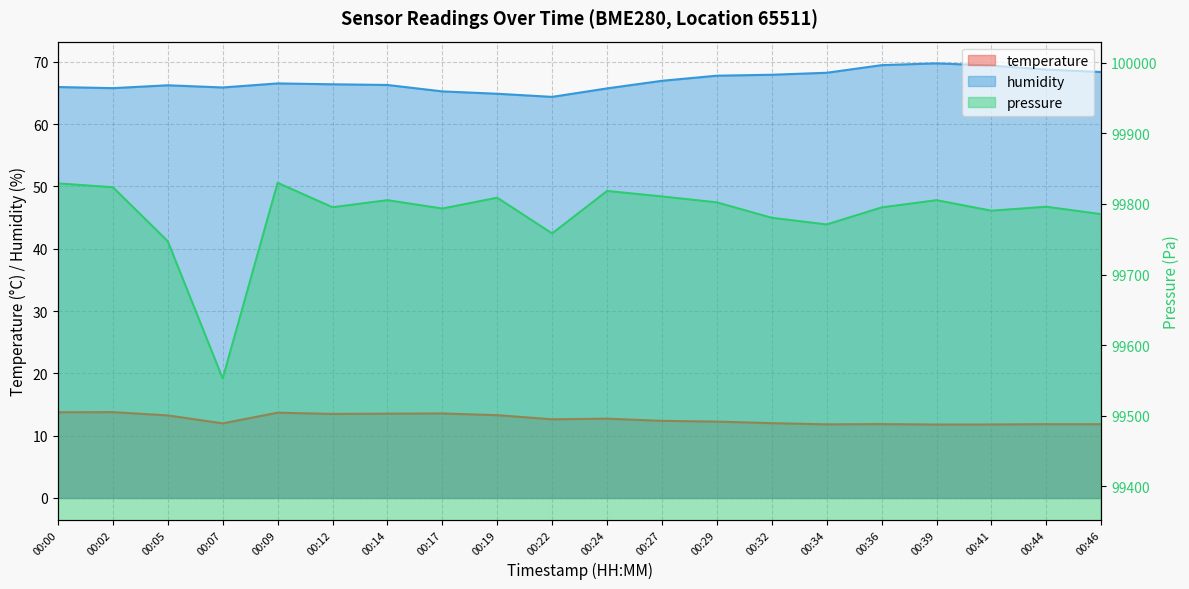

Where is humidity nearest to the value 67?

00:27